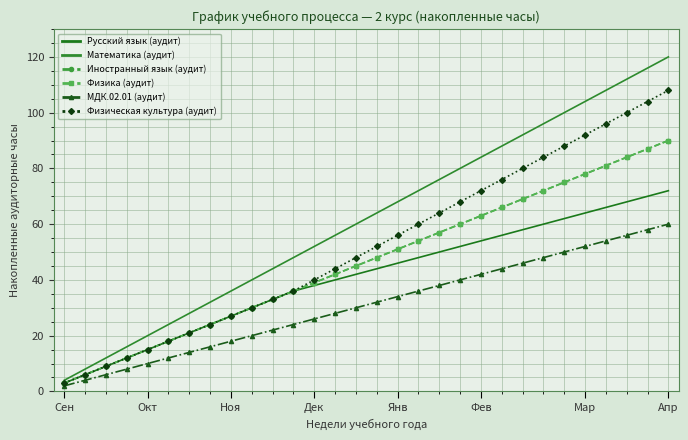

How many data points in Русский язык (аудит) are less than 44?

15